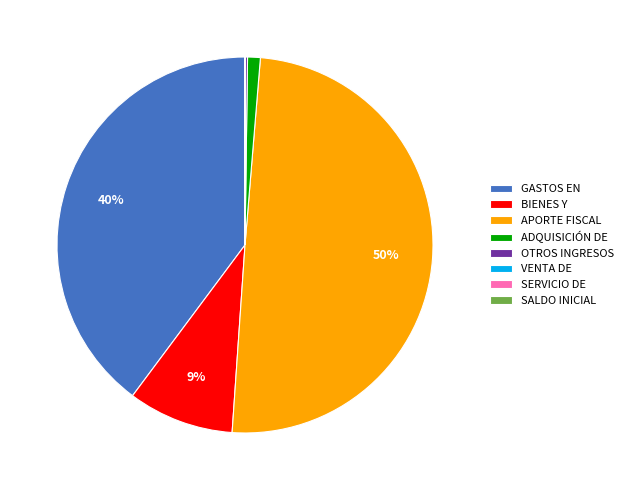

To the nearest percent, what percentage of the pie is GASTOS EN?

40%